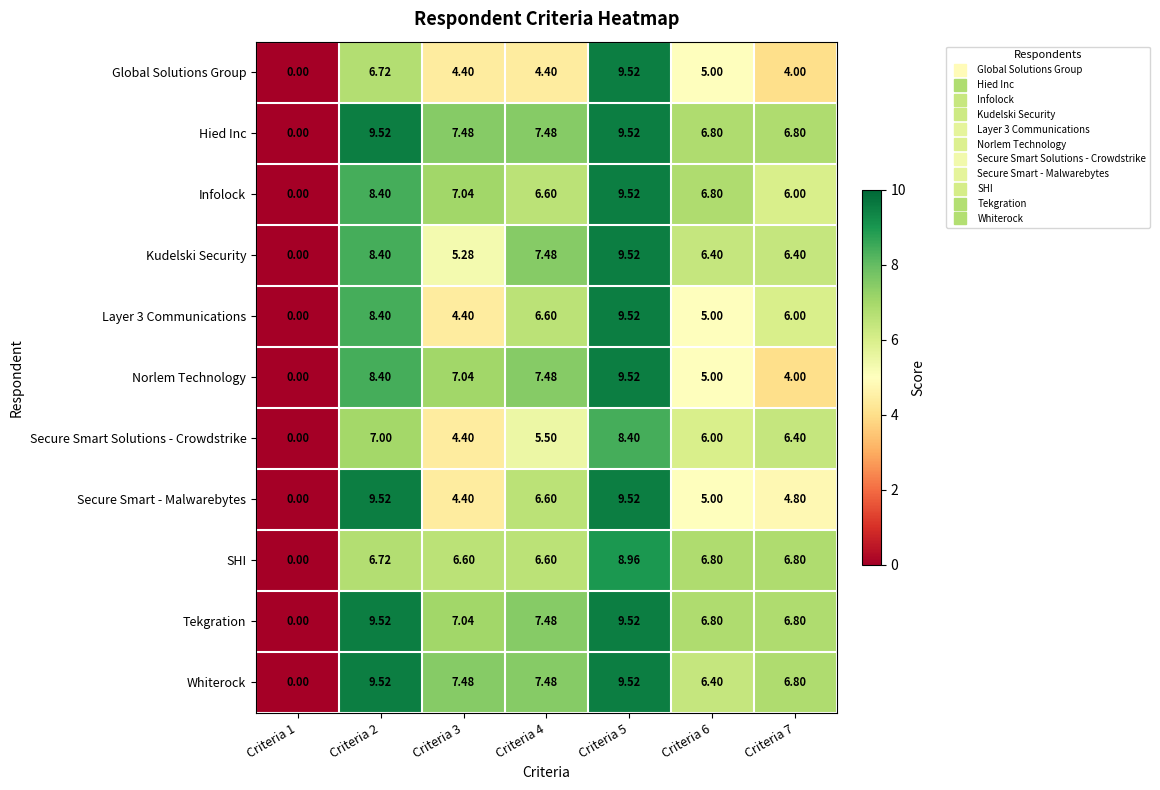

How many data points does each series have?

7